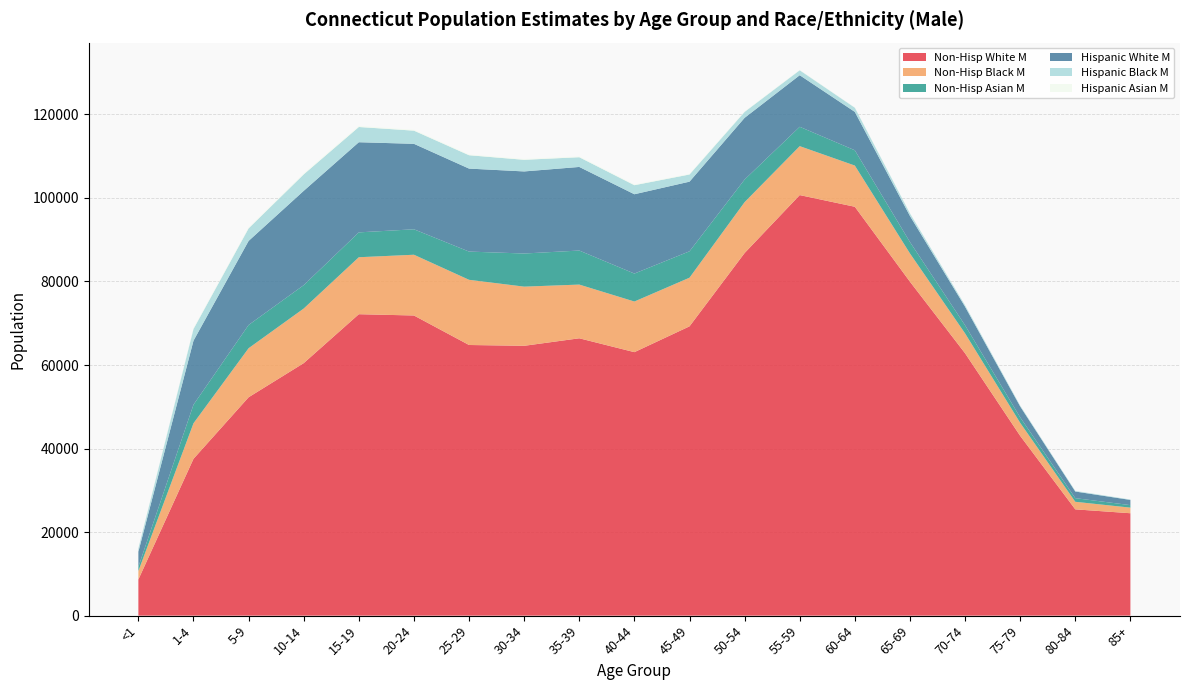

Reading right to left, transcribe all the data shown in this chart.

Non-Hisp White M: 85+=24514	80-84=25444	75-79=43042	70-74=62812	65-69=79944	60-64=97880	55-59=100675	50-54=86808	45-49=69253	40-44=63075	35-39=66395	30-34=64595	25-29=64789	20-24=71852	15-19=72160	10-14=60445	5-9=52277	1-4=37538	<1=8651
Non-Hisp Black M: 85+=1339	80-84=1809	75-79=3114	70-74=4760	65-69=6766	60-64=9864	55-59=11717	50-54=12179	45-49=11645	40-44=12122	35-39=12858	30-34=14164	25-29=15605	20-24=14544	15-19=13639	10-14=13074	5-9=11742	1-4=8511	<1=2037
Non-Hisp Asian M: 85+=599	80-84=874	75-79=1321	70-74=1939	65-69=2728	60-64=3661	55-59=4635	50-54=5414	45-49=6320	40-44=6693	35-39=8149	30-34=7931	25-29=6758	20-24=6093	15-19=5951	10-14=5596	5-9=5562	1-4=4455	<1=1011
Hispanic White M: 85+=1246	80-84=1586	75-79=2609	70-74=4448	65-69=6243	60-64=9190	55-59=12346	50-54=14773	45-49=16671	40-44=18987	35-39=20012	30-34=19648	25-29=19866	20-24=20459	15-19=21581	10-14=22579	5-9=20122	1-4=15320	<1=3614
Hispanic Black M: 85+=97	80-84=149	75-79=205	70-74=355	65-69=619	60-64=997	55-59=1188	50-54=1420	45-49=1715	40-44=2166	35-39=2328	30-34=2784	25-29=3199	20-24=3154	15-19=3646	10-14=3940	5-9=3006	1-4=2801	<1=788
Hispanic Asian M: 85+=9	80-84=17	75-79=22	70-74=27	65-69=33	60-64=56	55-59=82	50-54=121	45-49=138	40-44=174	35-39=184	30-34=193	25-29=177	20-24=197	15-19=230	10-14=233	5-9=198	1-4=206	<1=51